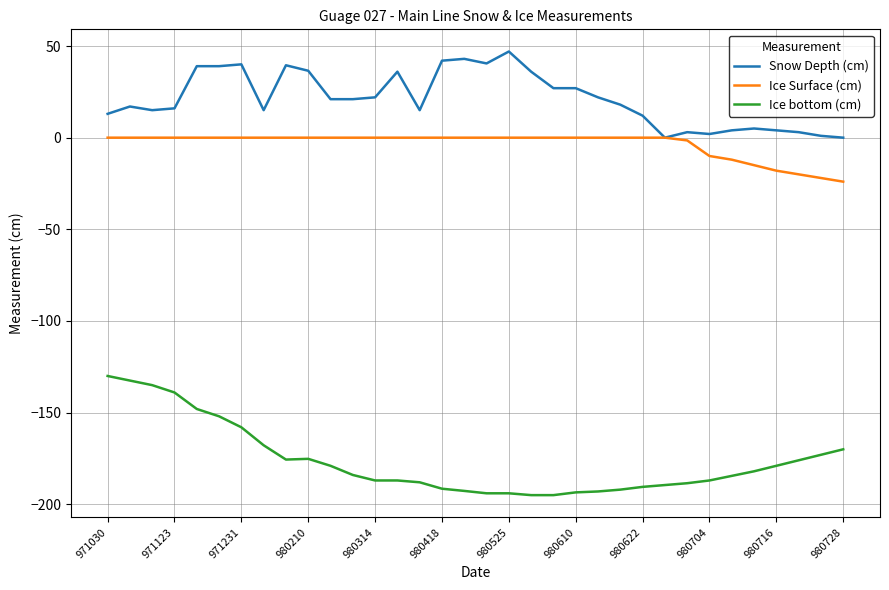

What are all the series names shown in the legend?

Snow Depth (cm), Ice Surface (cm), Ice bottom (cm)